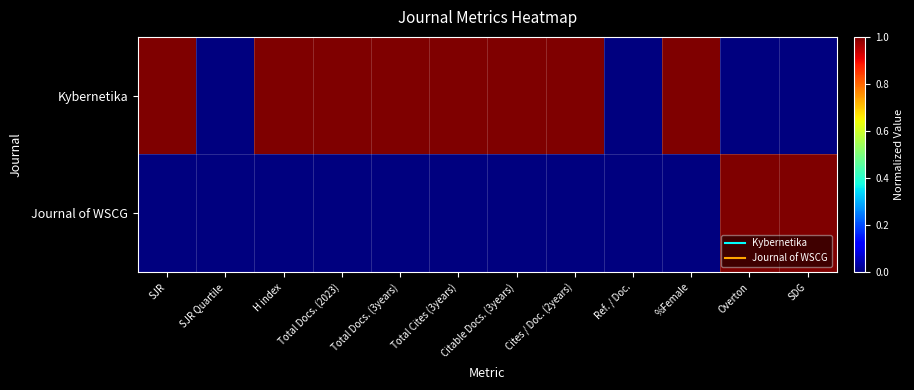

Rank the series by their average value, from highest to lowest.

Kybernetika, Journal of WSCG